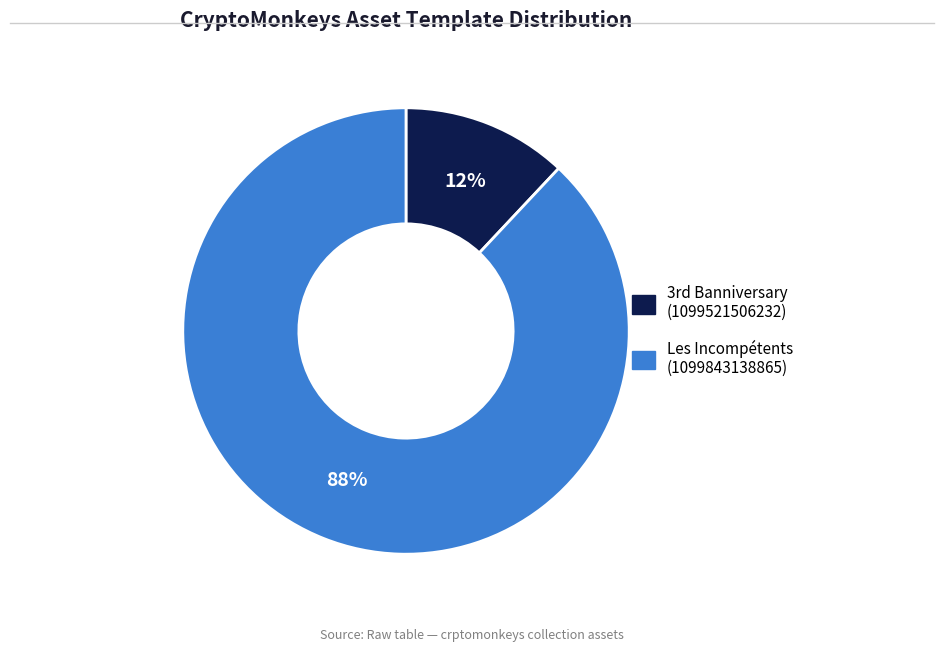

To the nearest percent, what is the average slice percentage?

50%